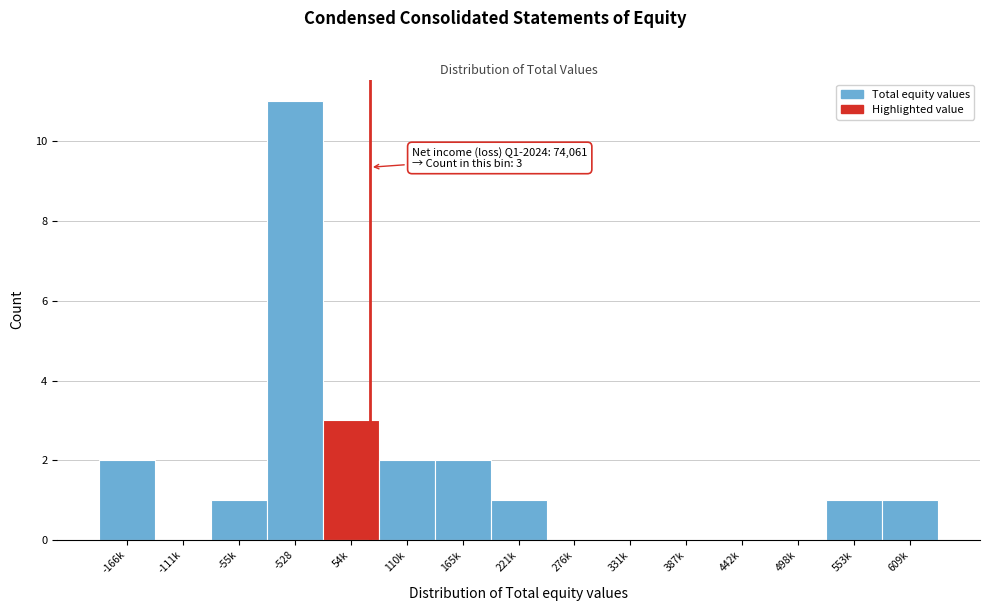

Reading right to left, list all the values displayed in this chart.

609k=1	553k=1	498k=0	442k=0	387k=0	331k=0	276k=0	221k=1	165k=2	110k=2	54k=3	-528=11	-55k=1	-111k=0	-166k=2